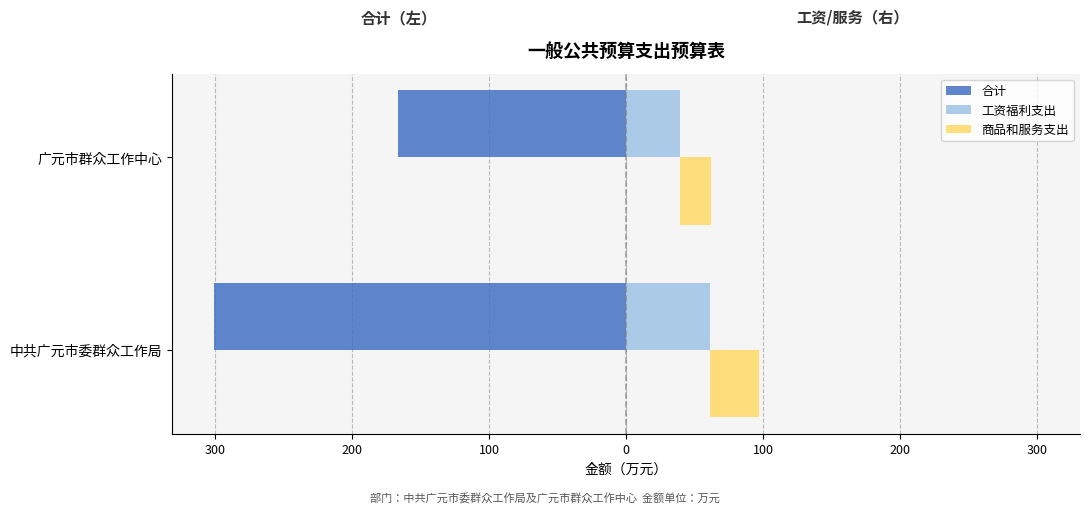

At 广元市群众工作中心, list the series in order from largest to smallest.

工资福利支出, 商品和服务支出, 合计